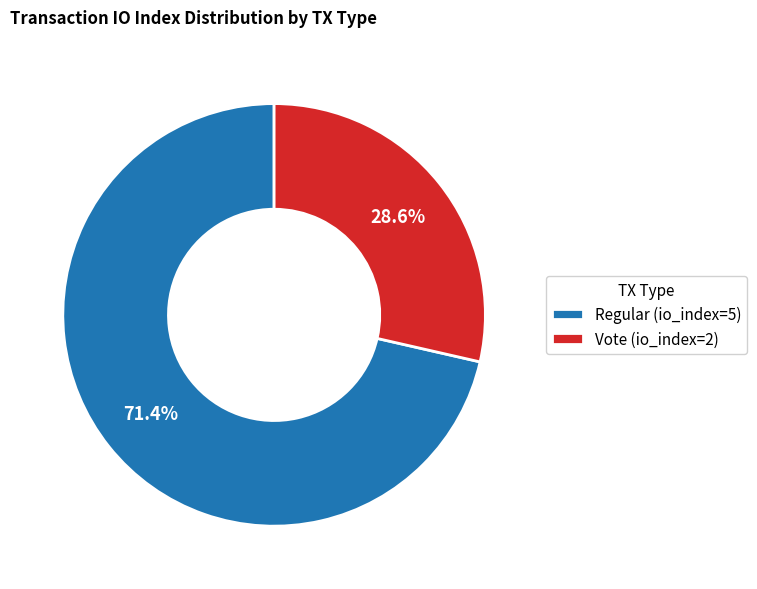

Is it true that Vote (io_index=2) is 29% of the pie?

True